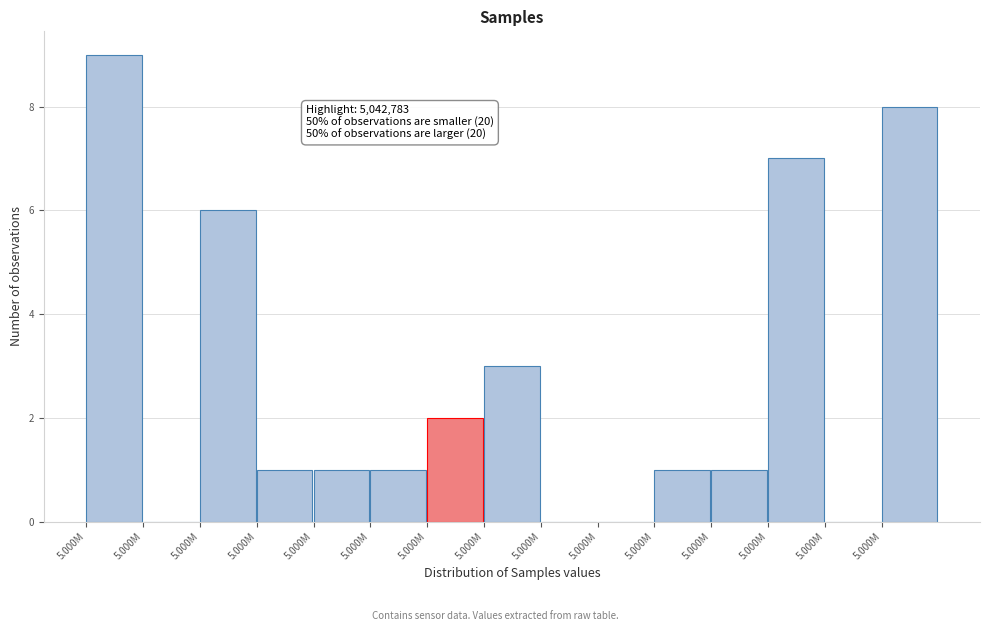

Are the bars horizontal?

No